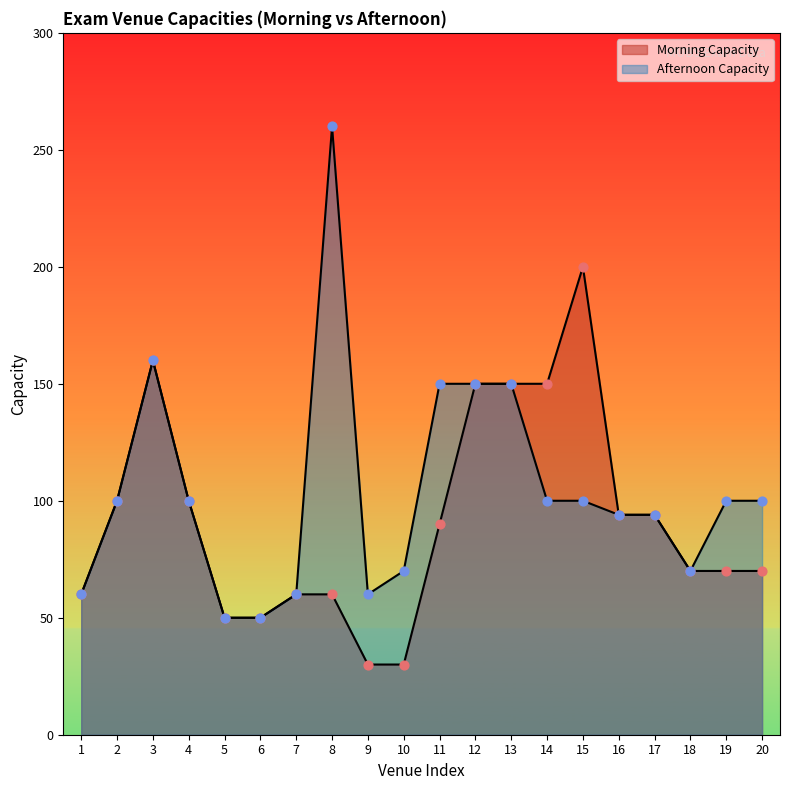

Which series reaches the minimum Y coordinate?

Morning Capacity